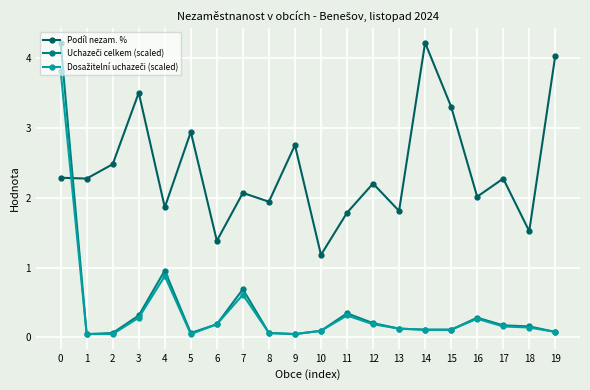

How many data points does each series have?

20